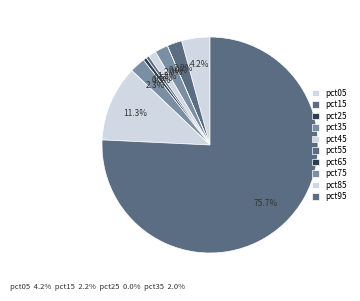

To the nearest percent, what portion does pct45 represent?

1%